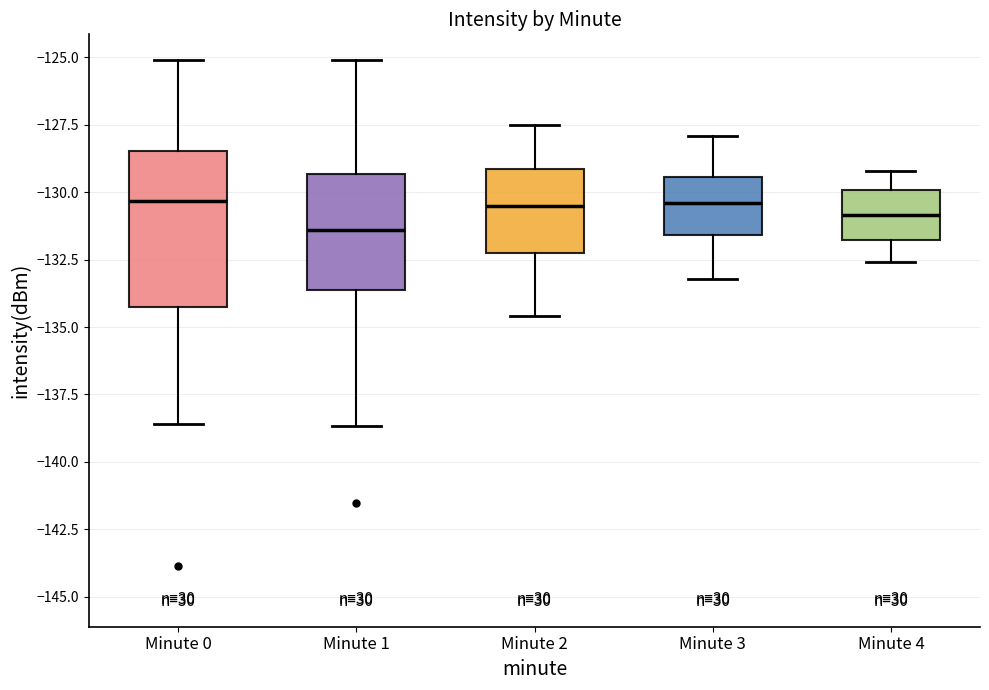

Comparing the boxes themselves (not the whiskers), which one is the tallest?

Minute 0